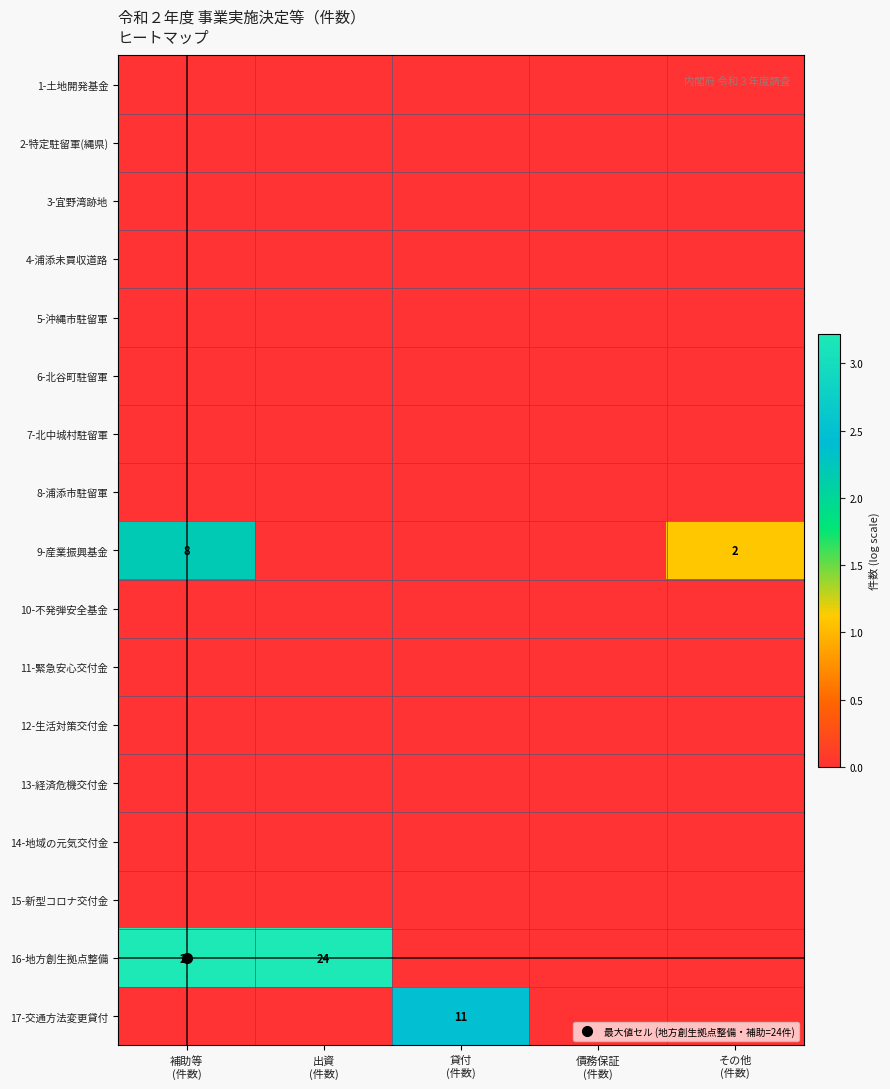

How many series are shown in this chart?

17